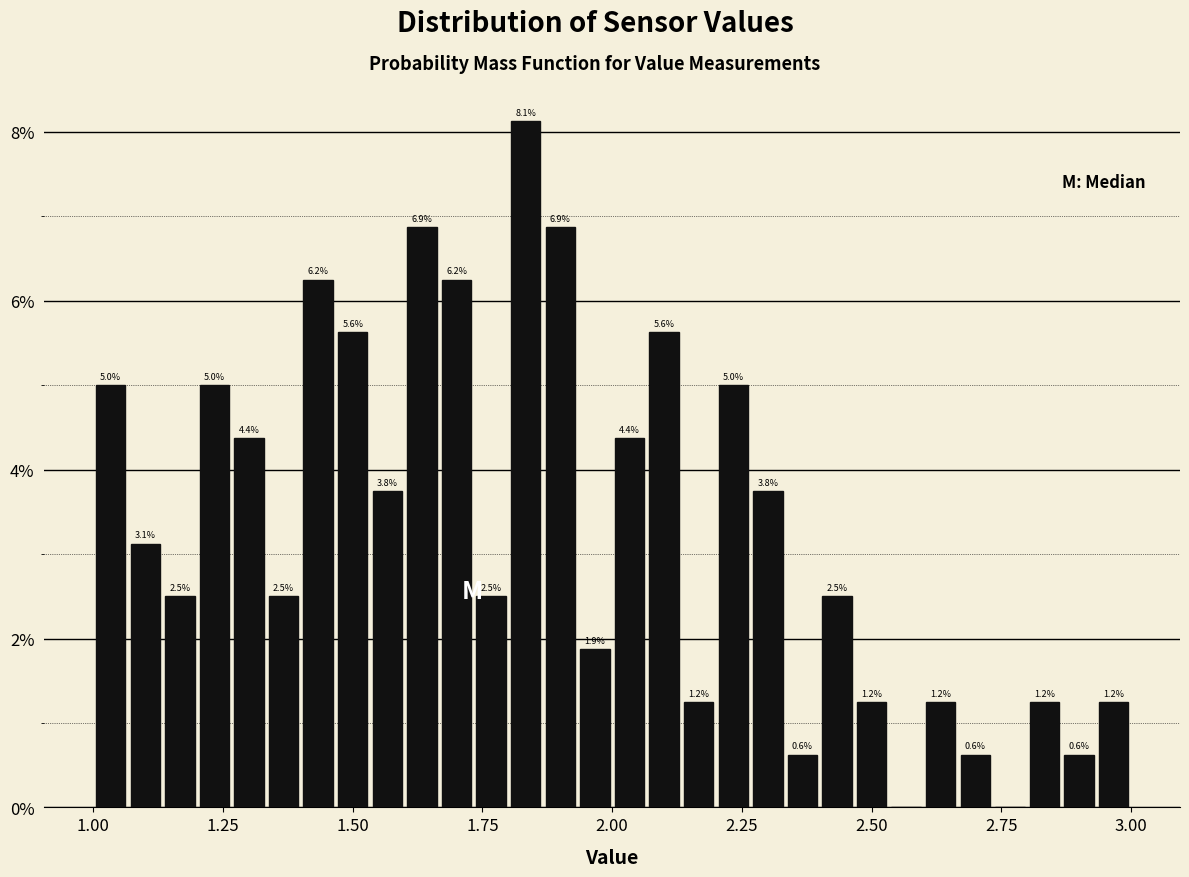

Read against the x-axis, roughly where is the centre of the tallest bar?

1.85